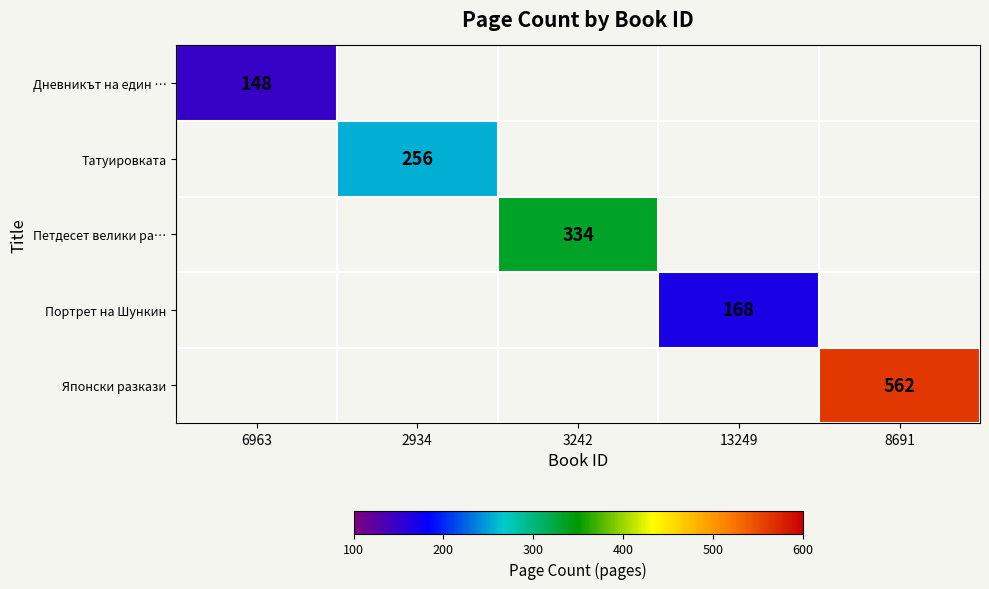

The Портрет на Шункин series shows 60 at 13249. True or false?

False